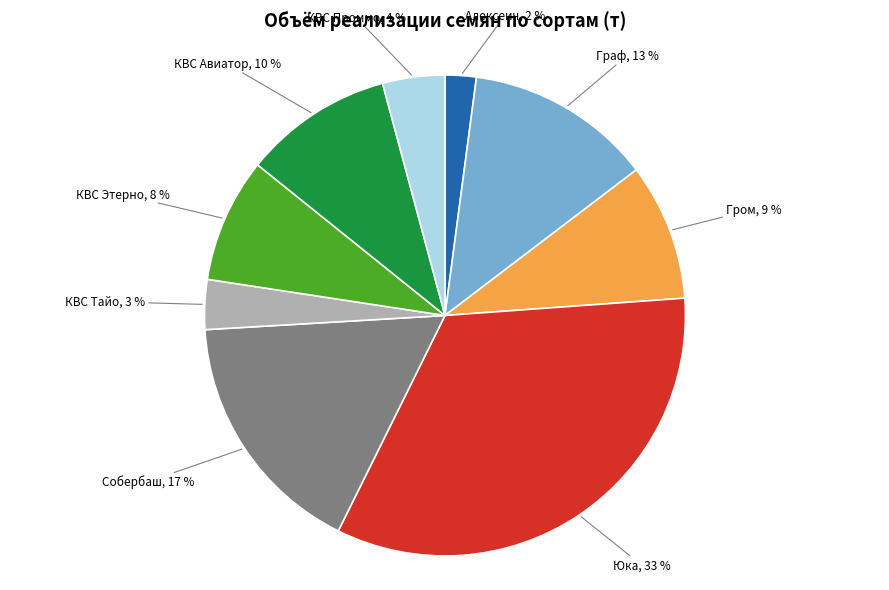

Is there a majority slice in this chart?

No